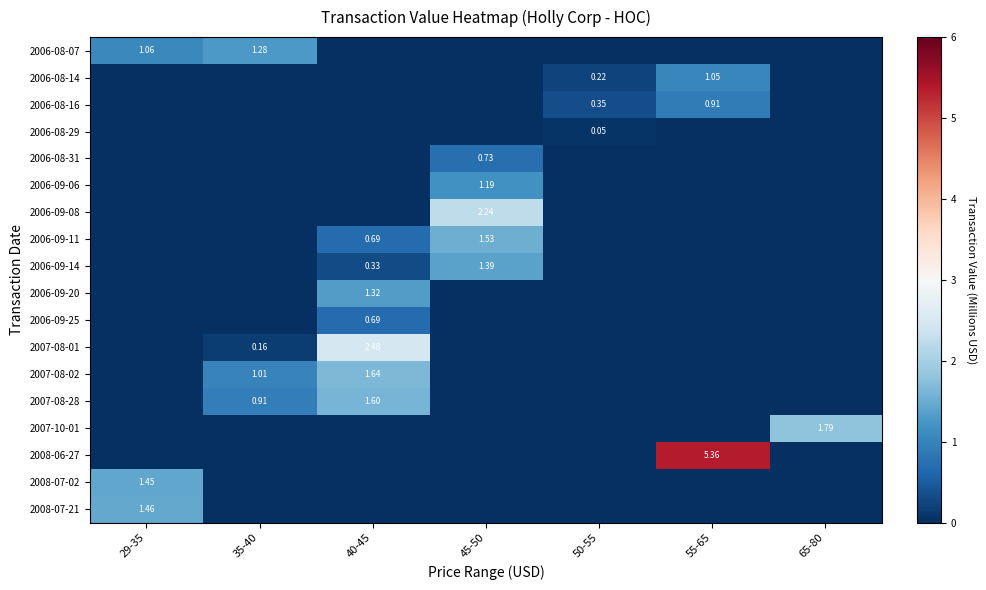

What is the sum of the 2006-09-11 values at 40-45 and 35-40?

0.7